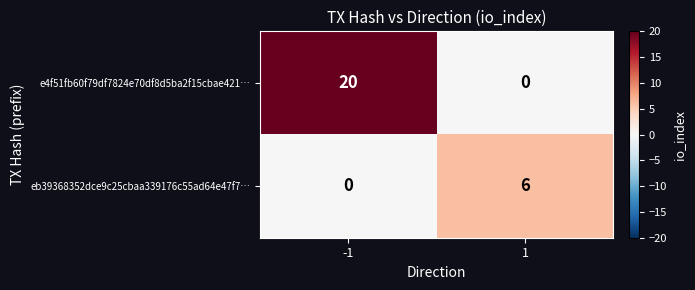

How many distinct data groups are displayed?

2